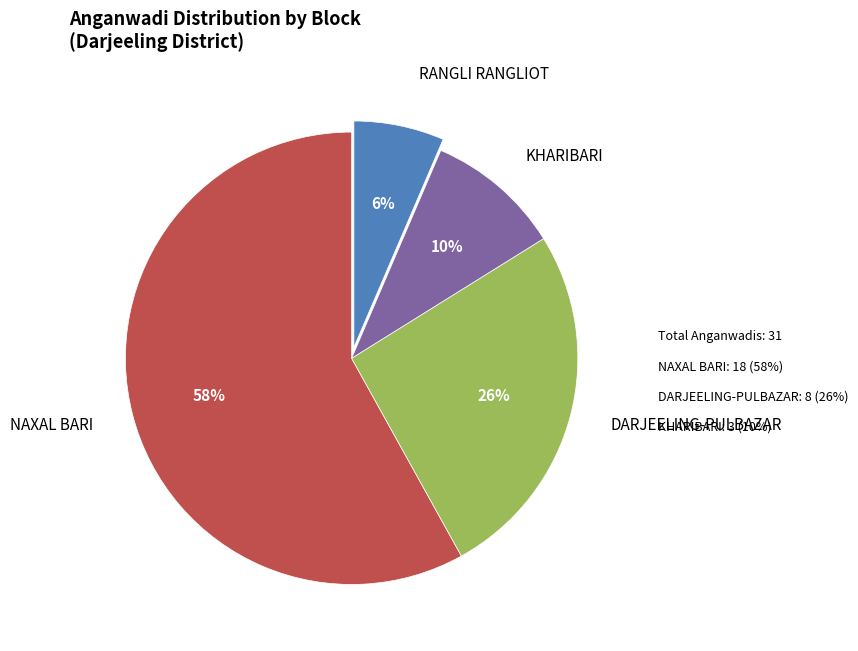

Which category has the smallest portion of the pie?

RANGLI RANGLIOT